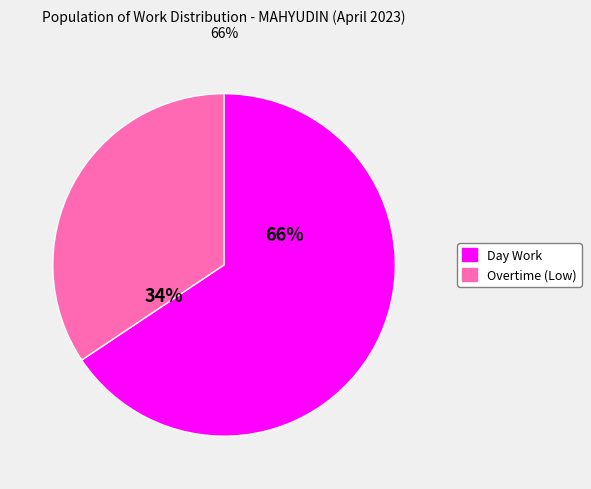

What percentage is the Overtime (Low) slice, to the nearest percent?

34%